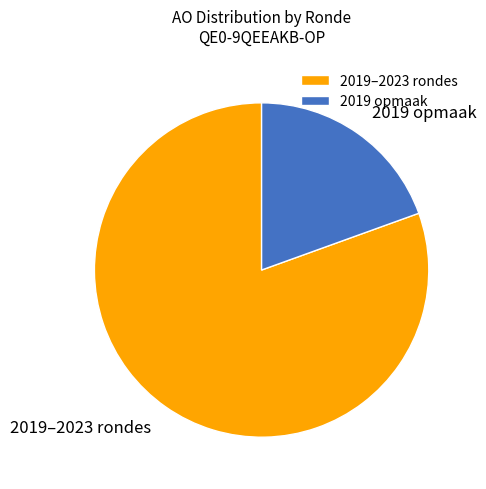

Is there a majority slice in this chart?

Yes